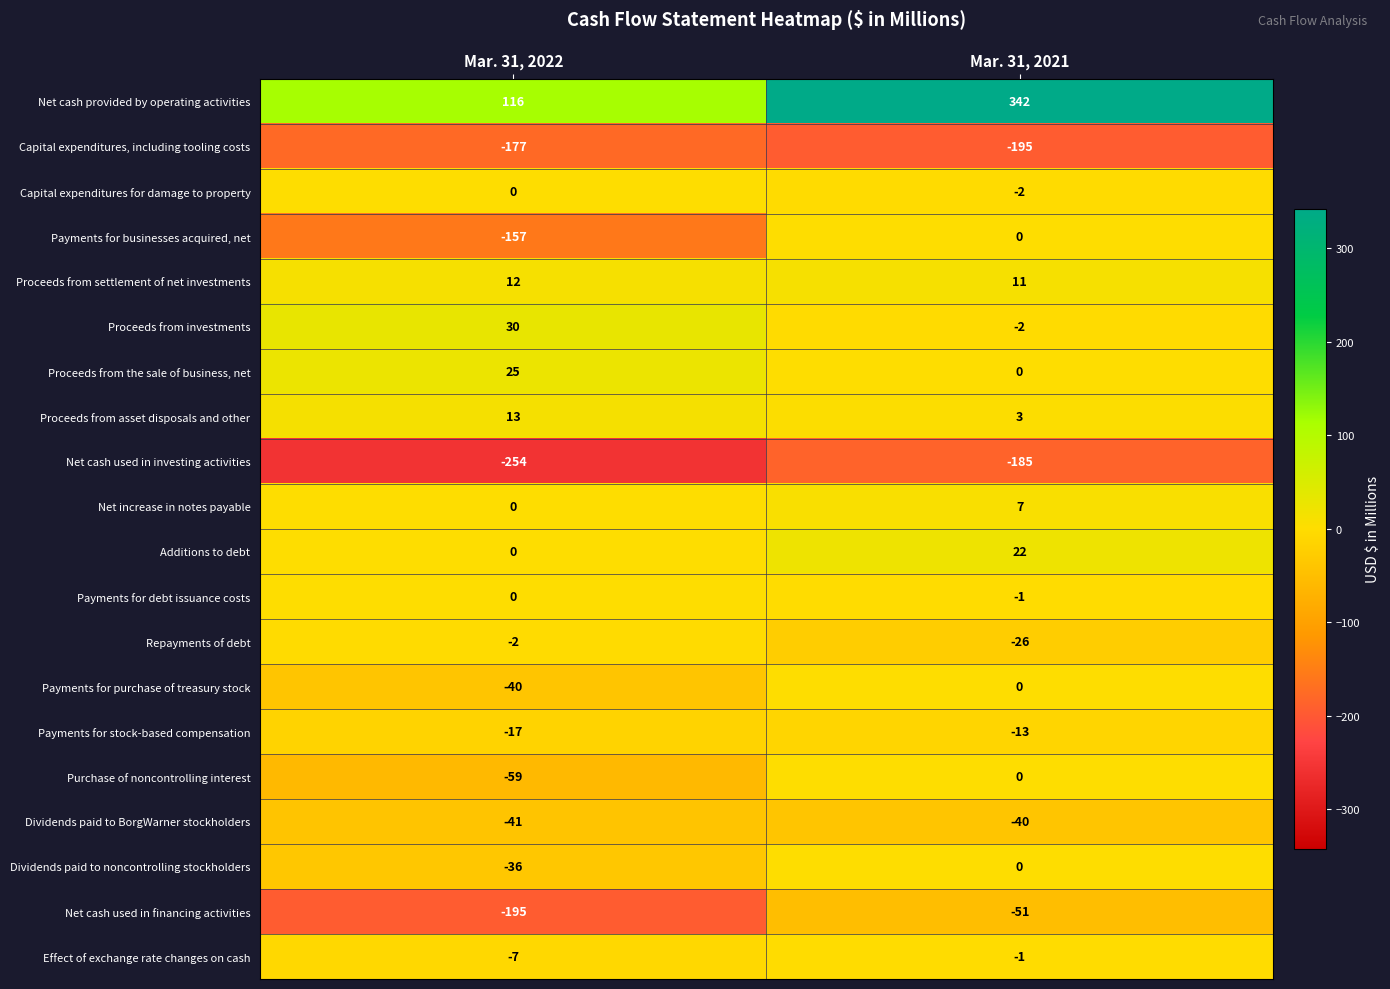

Between Mar. 31, 2022 and Mar. 31, 2021, which series saw the biggest shift?

Net cash provided by operating activities